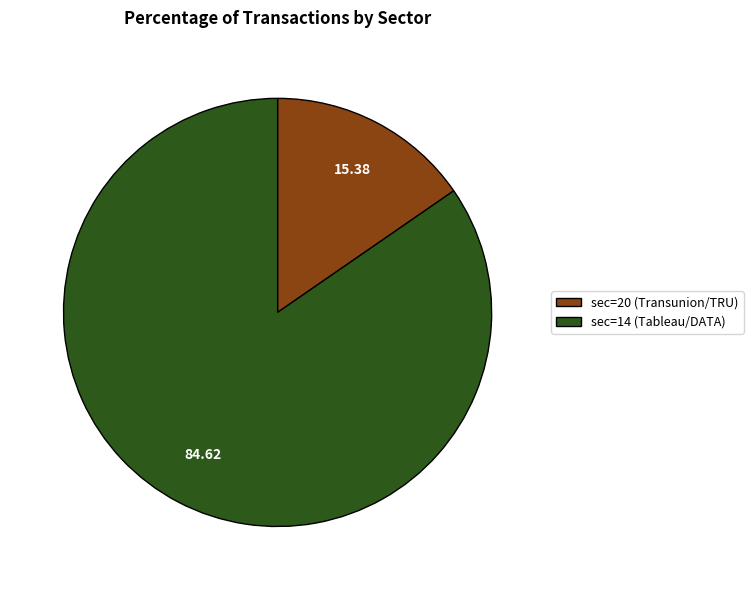

How many segments does this pie chart have?

2